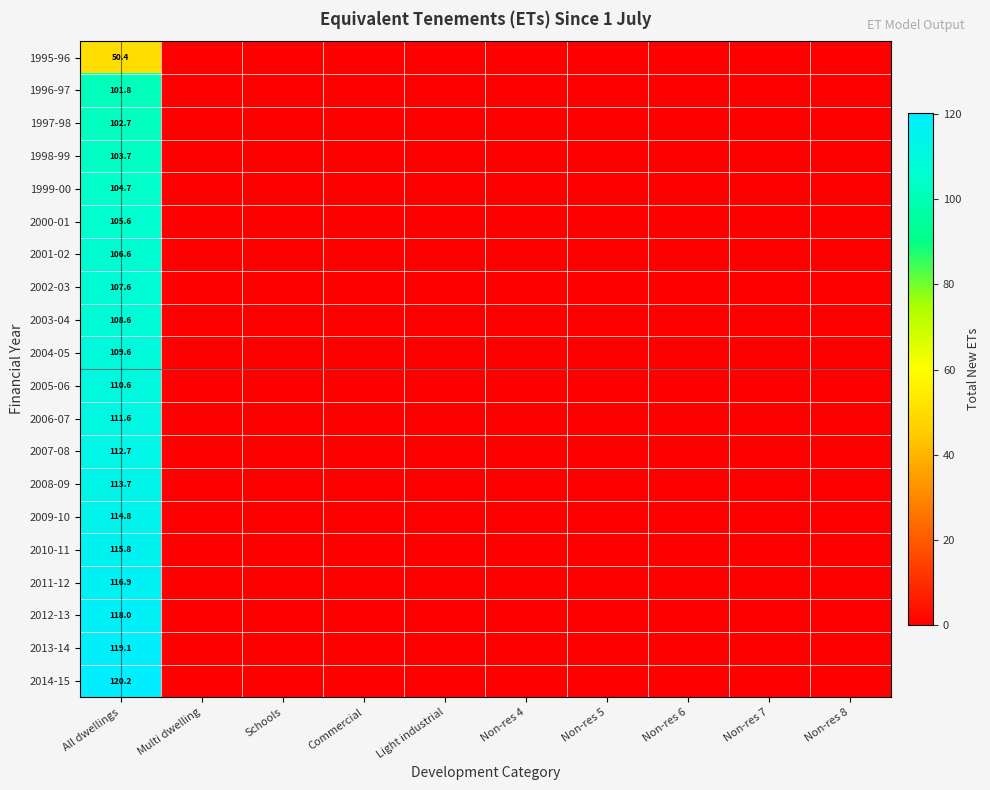

What is the total value across all series at All dwellings?

2154.7